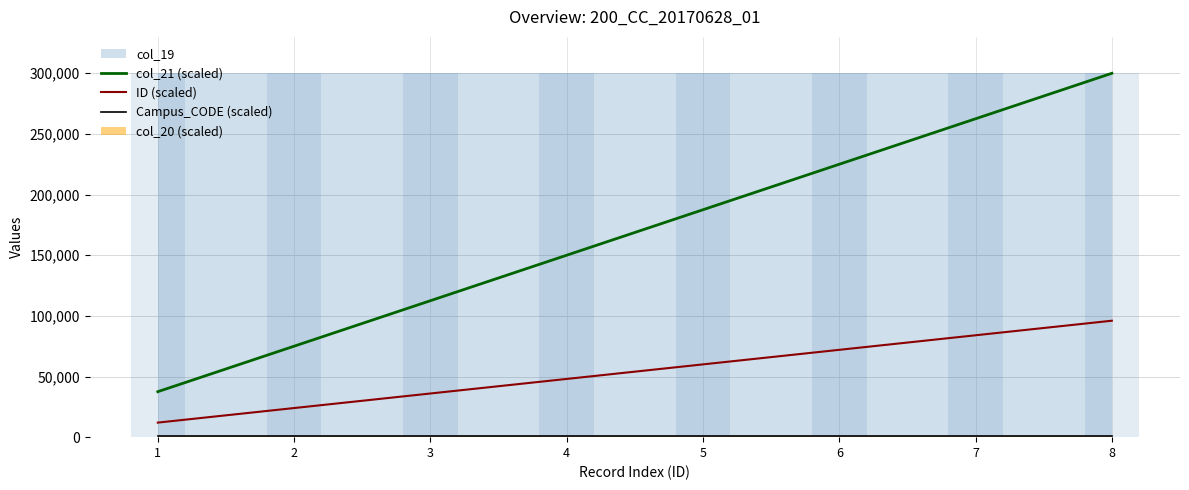

Is the value of Campus_CODE (scaled) at 1 greater than the value of ID (scaled) at 8?

No